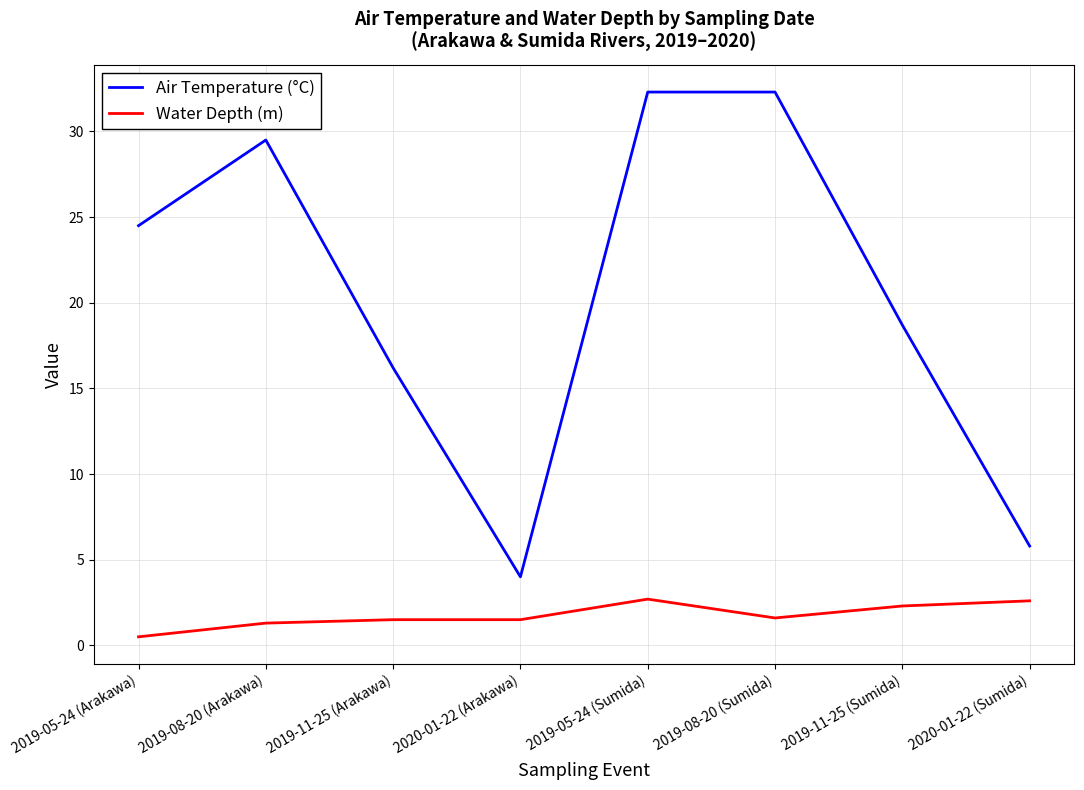

True or false: Air Temperature (°C) and Water Depth (m) intersect in this chart.

False